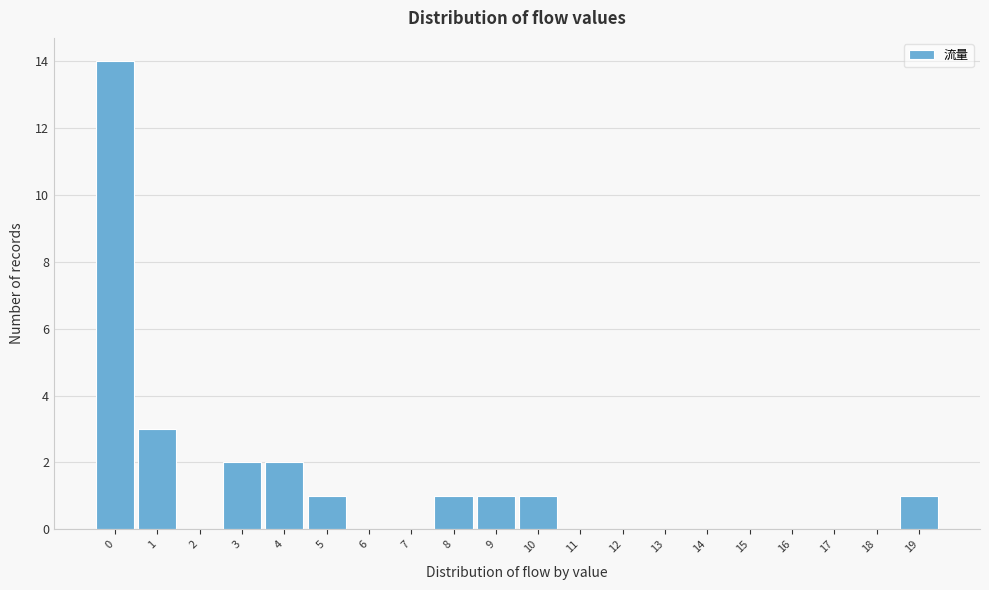

Reading left to right, list every bar in this chart as the range it spans on the x-axis followed by its height. The values are not printed on the chart, so give them approximately, as read against the axis.

-0.5 to 0.5: 14
0.5 to 1.5: 3
1.5 to 2.5: 0
2.5 to 3.5: 2
3.5 to 4.5: 2
4.5 to 5.5: 1
5.5 to 6.5: 0
6.5 to 7.5: 0
7.5 to 8.5: 1
8.5 to 9.5: 1
9.5 to 10.5: 1
10.5 to 11.5: 0
11.5 to 12.5: 0
12.5 to 13.5: 0
13.5 to 14.5: 0
14.5 to 15.5: 0
15.5 to 16.5: 0
16.5 to 17.5: 0
17.5 to 18.5: 0
18.5 to 19.5: 1